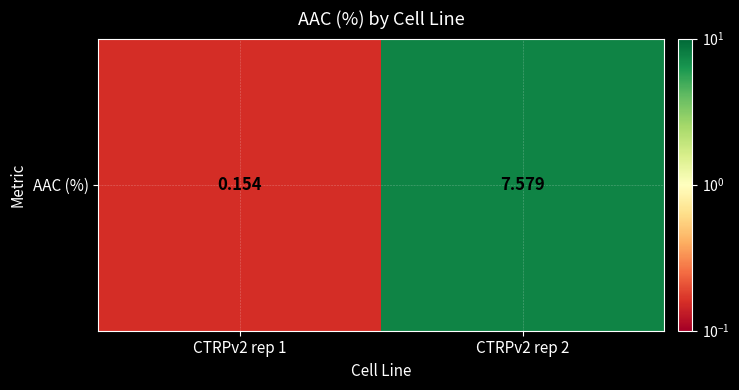

True or false: the data shows 0.2 at CTRPv2 rep 1.

True